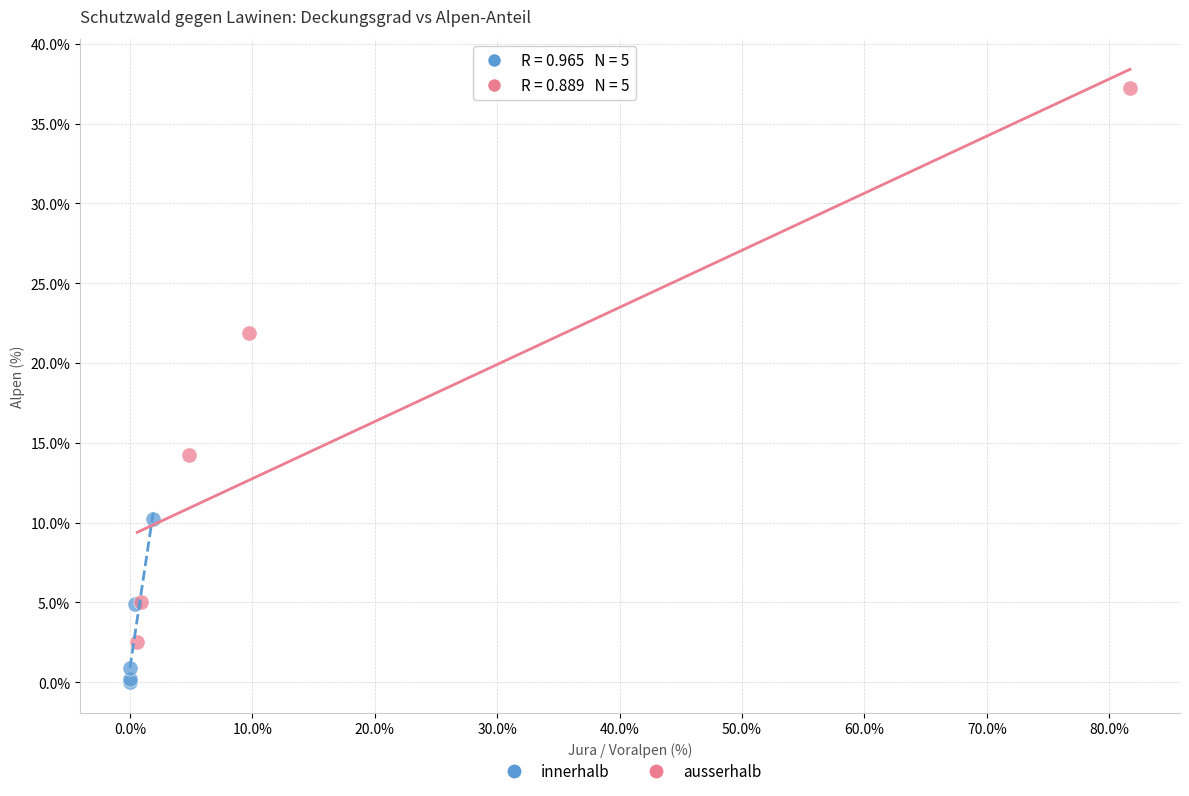

Which series has the widest spread of Y values?

ausserhalb